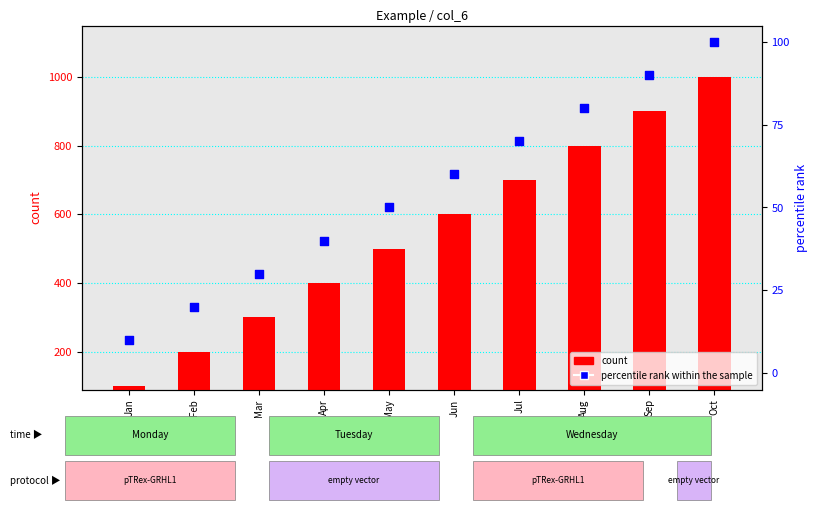

What are all the series names shown in the legend?

count, percentile rank within the sample